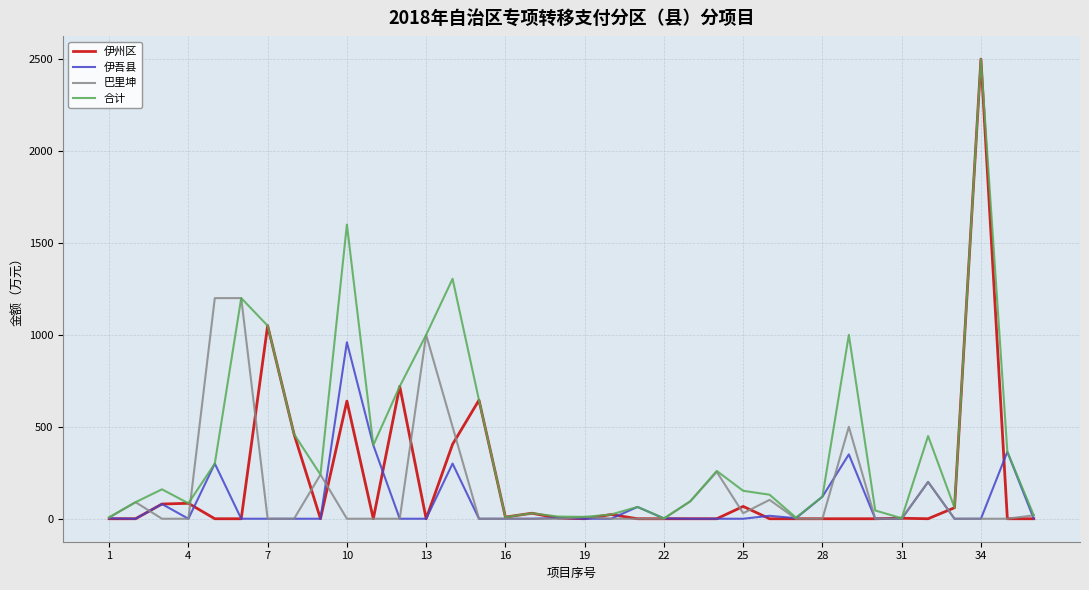

Which series has the largest range (max minus min)?

伊州区